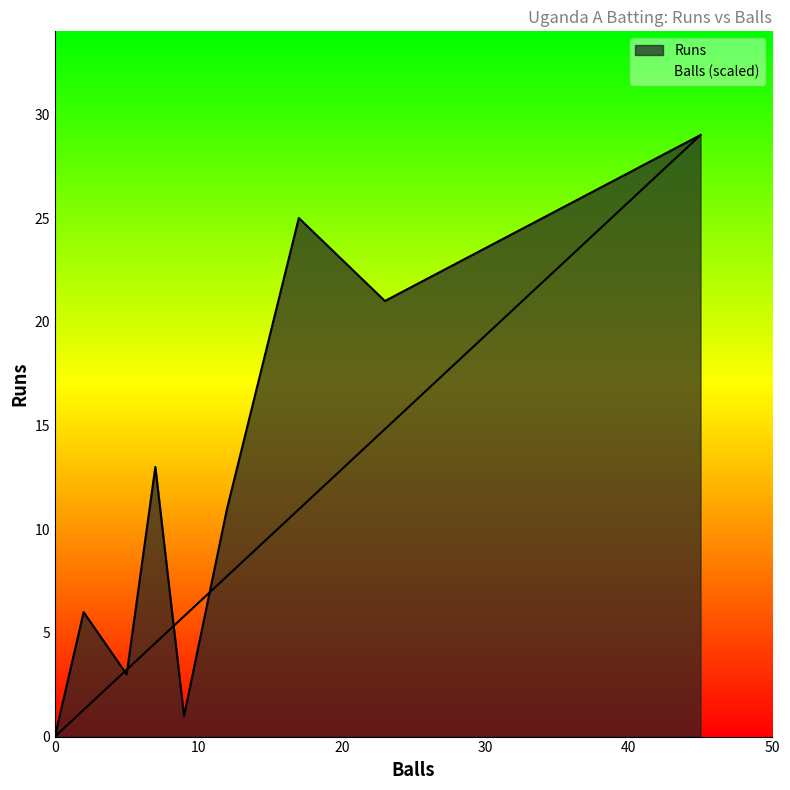

Does the chart display data point markers on the line(s)?

No